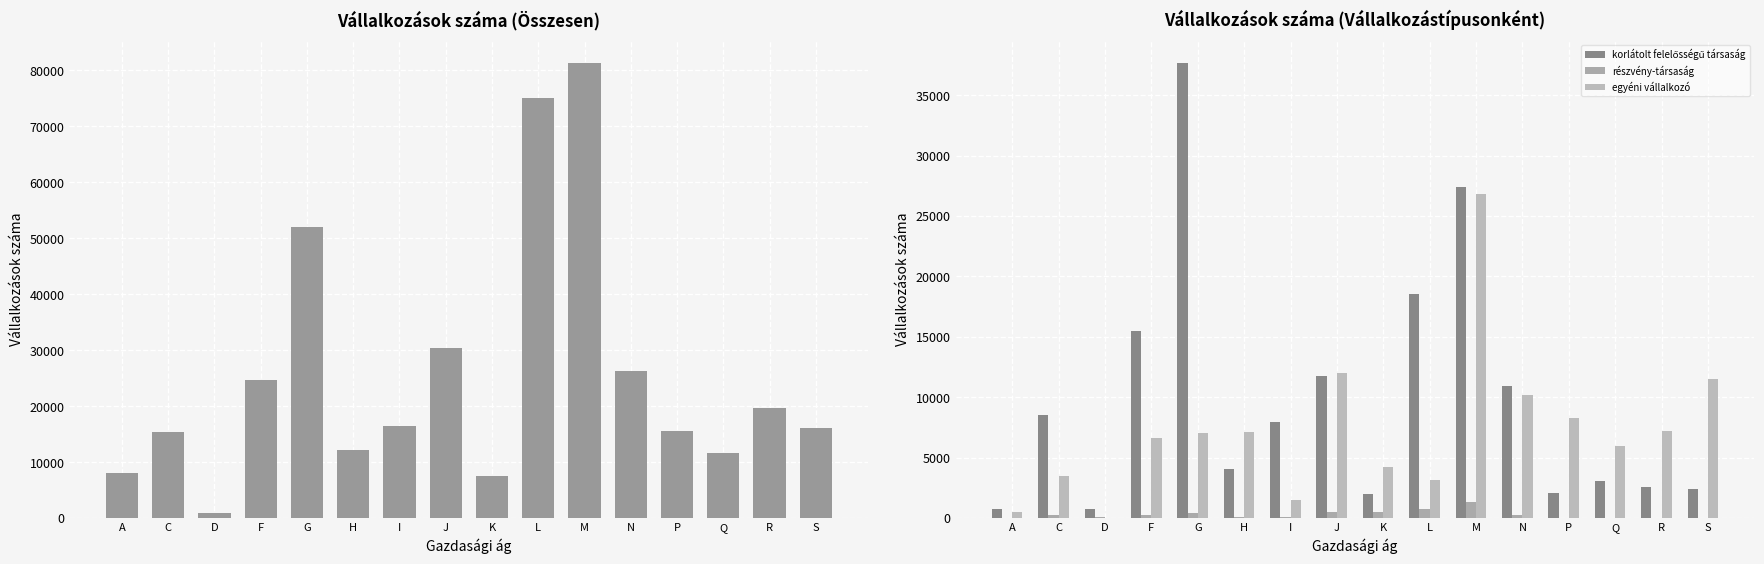

What is the difference between the maximum and minimum values in the korlátolt felelősségű társaság series?

36959